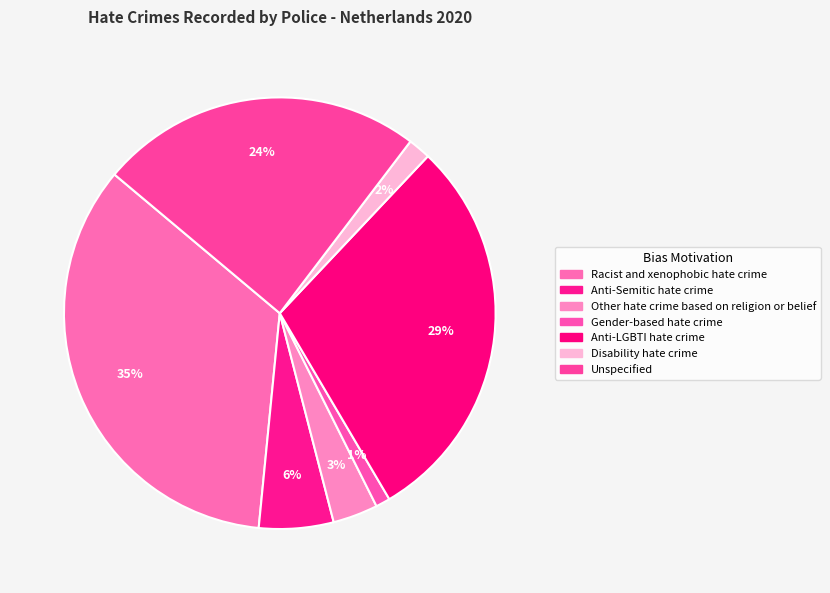

Combined, do Anti-Semitic hate crime and Gender-based hate crime account for over 50%?

No